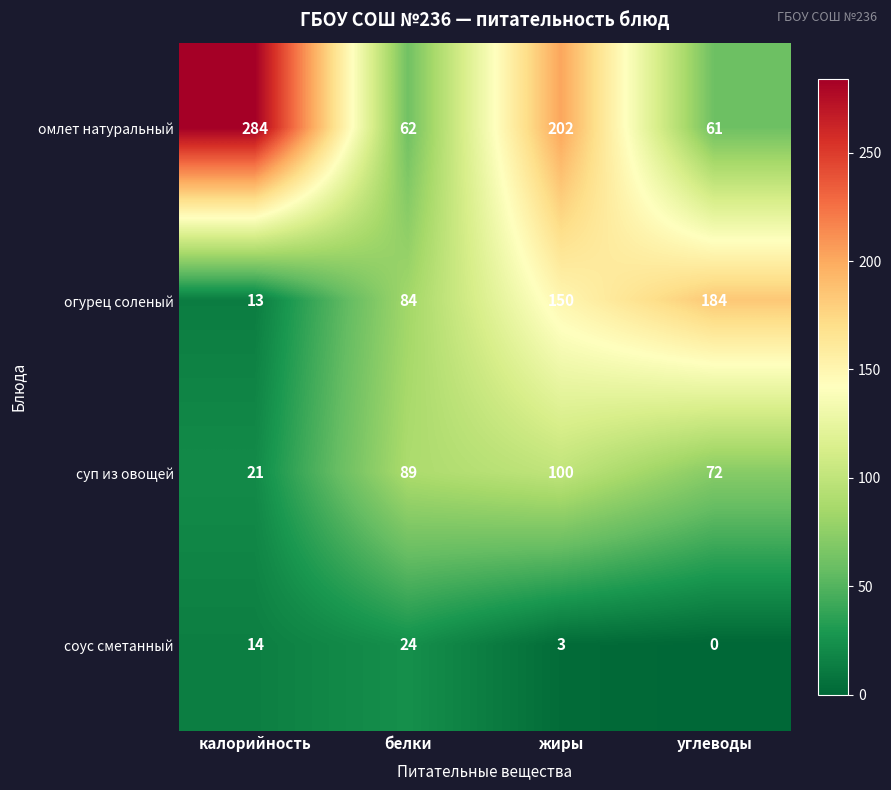

Read the соус сметанный value at белки, to the nearest 5.

25